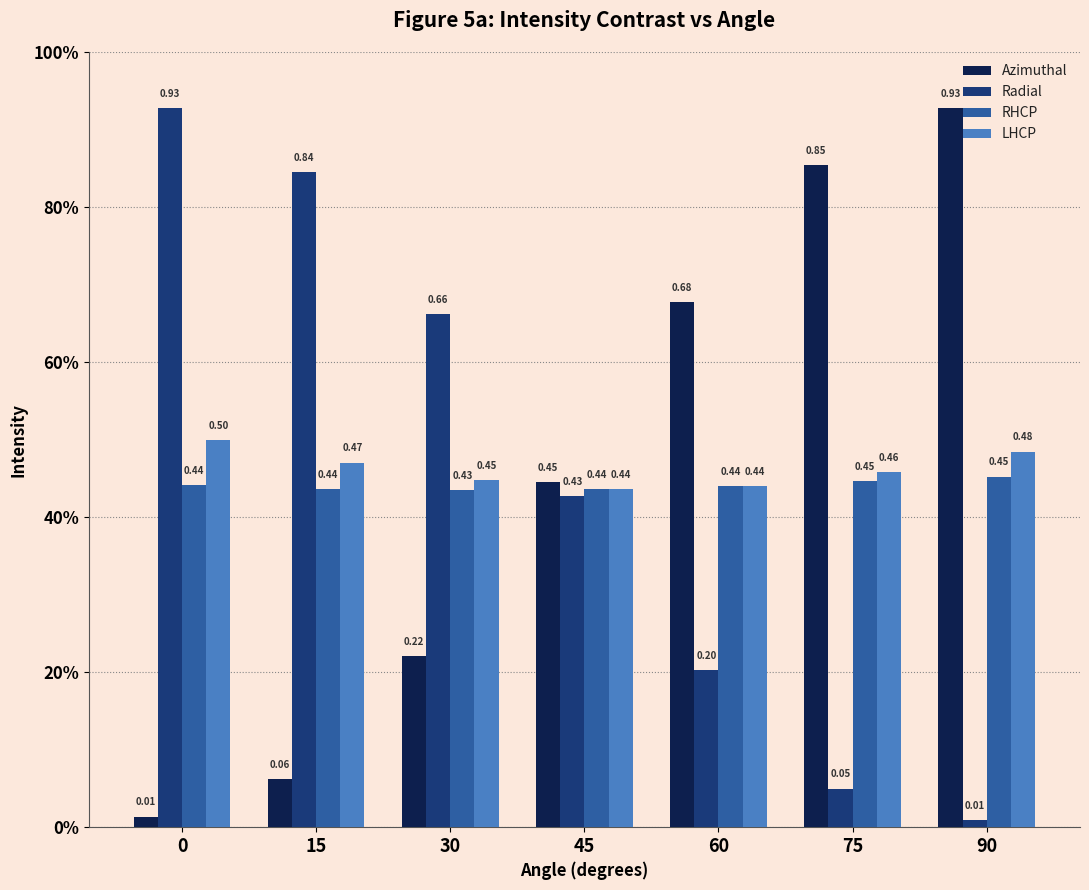

At which label does RHCP reach its minimum?

30